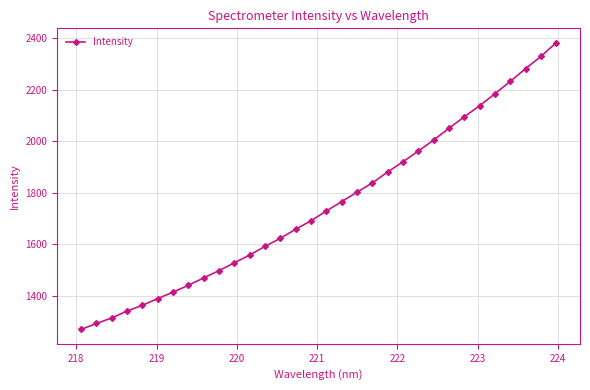

What is the value of the 7th point from the left?

1414.0